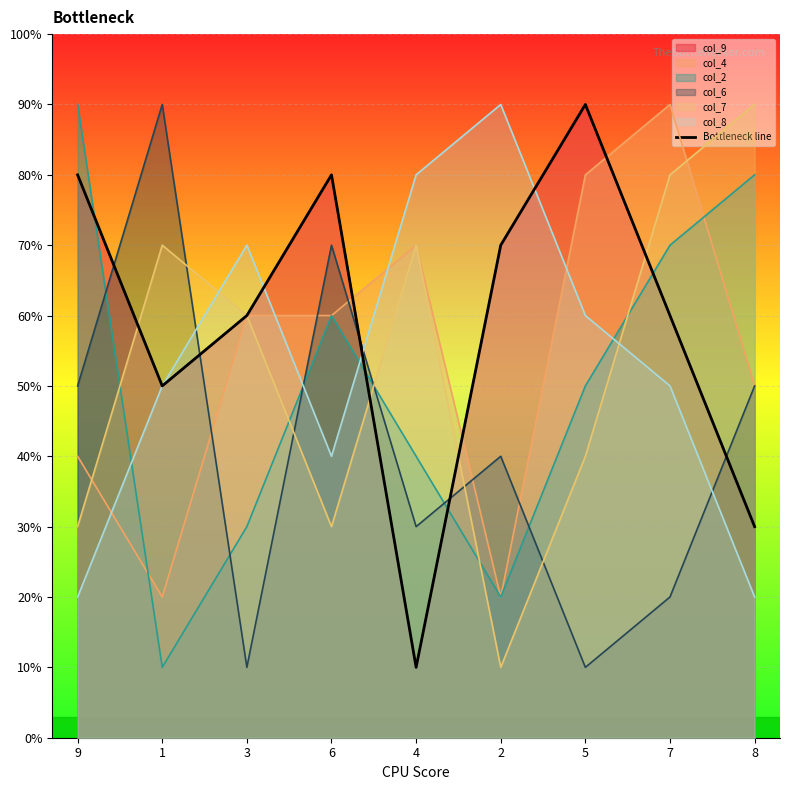

What is the label of the 4th point from the right?

2